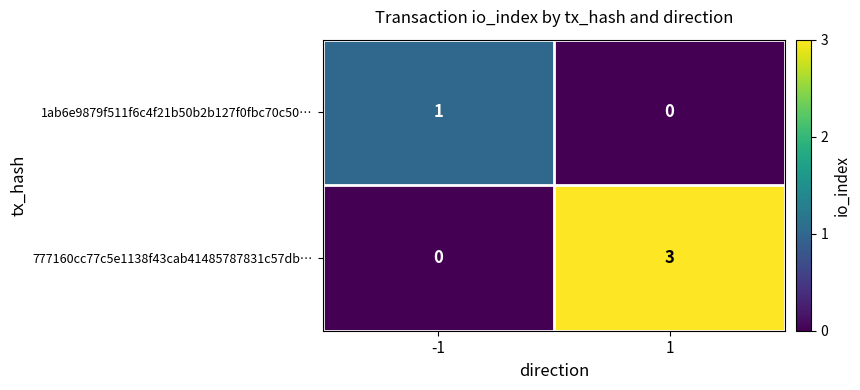

Reading left to right, list all the values displayed in this chart.

1ab6e9879f511f6c4f21b50b2b127f0fbc70c50…: 1	0
777160cc77c5e1138f43cab41485787831c57db…: 0	3